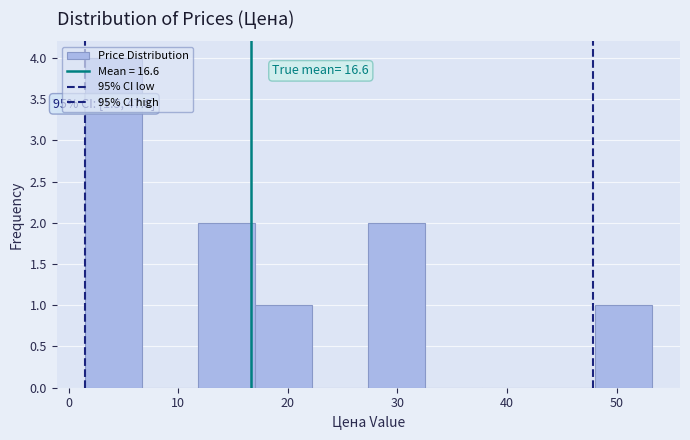

Over which range of the x-axis is the bar tallest?

2 to 7